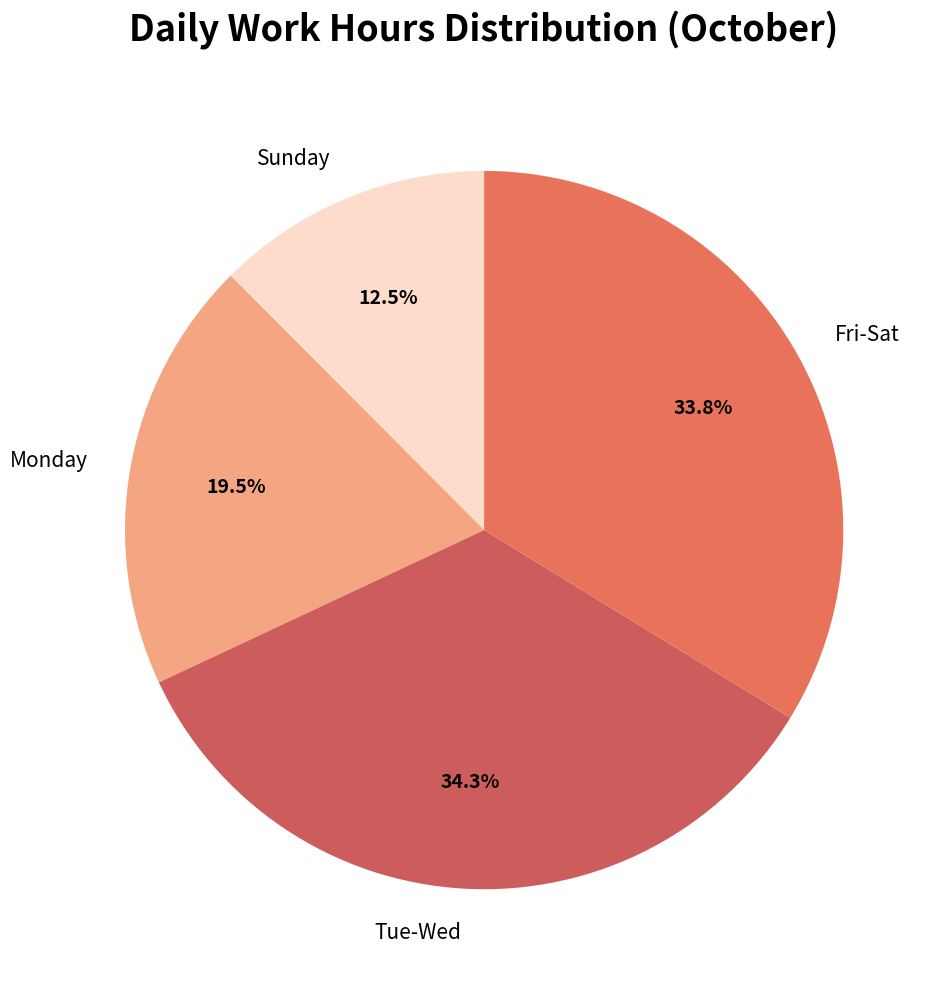

How many slices are in this pie chart?

4